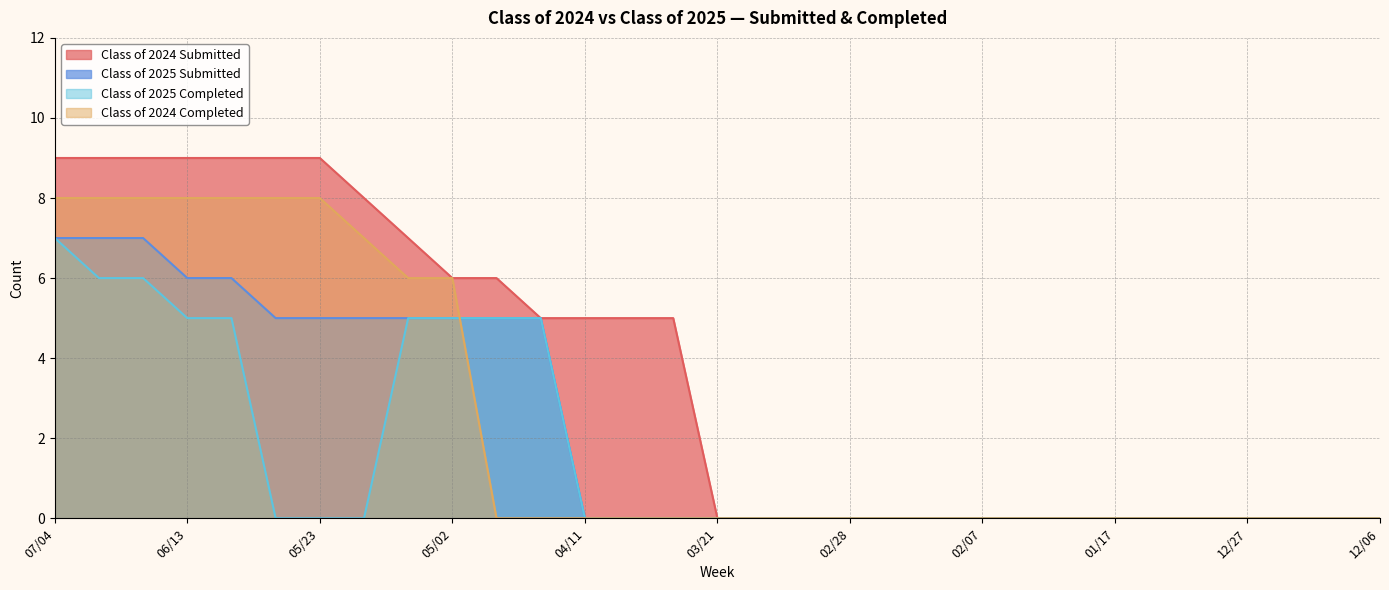

Count the number of data series in this chart.

4